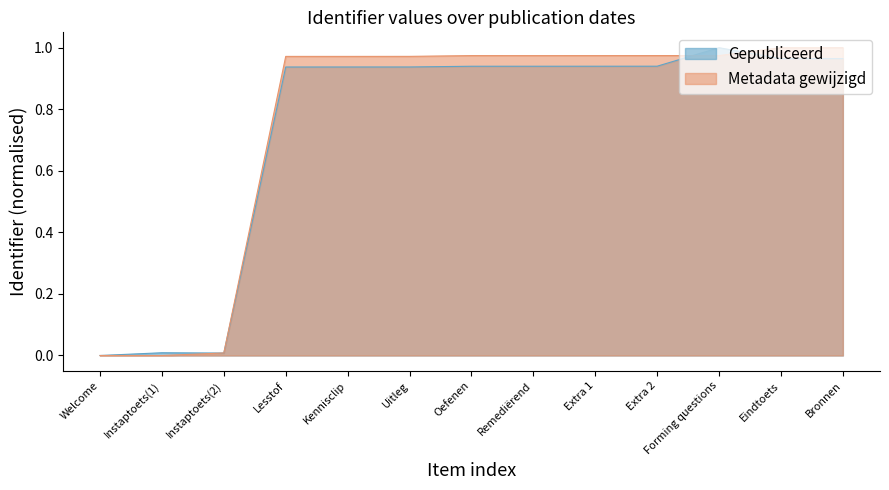

How many interior local valleys does the Metadata gewijzigd series have?

1